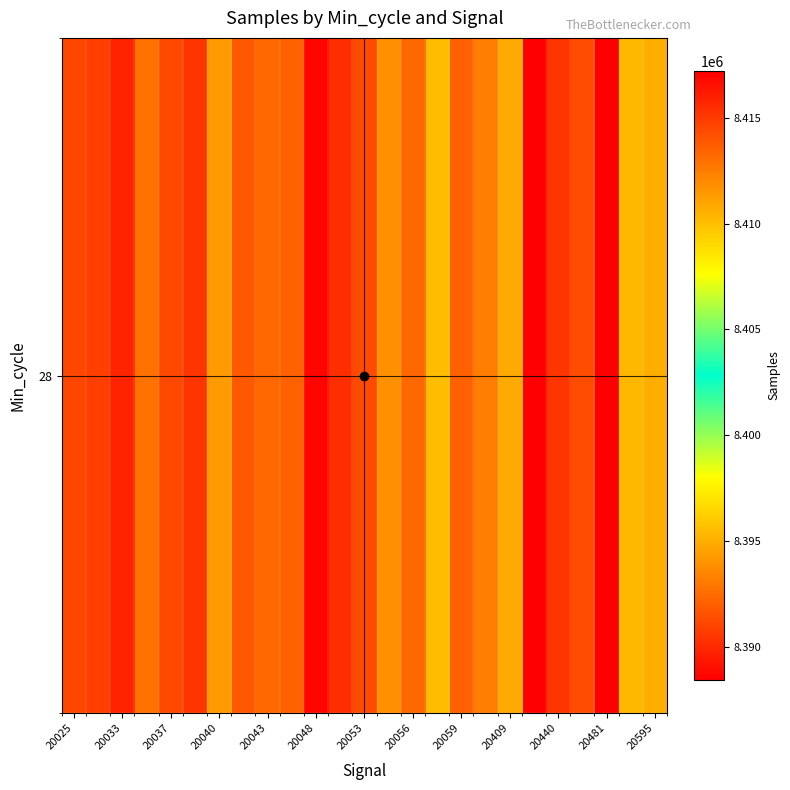

The chart shows a value of 13020046 at 20440. True or false?

False